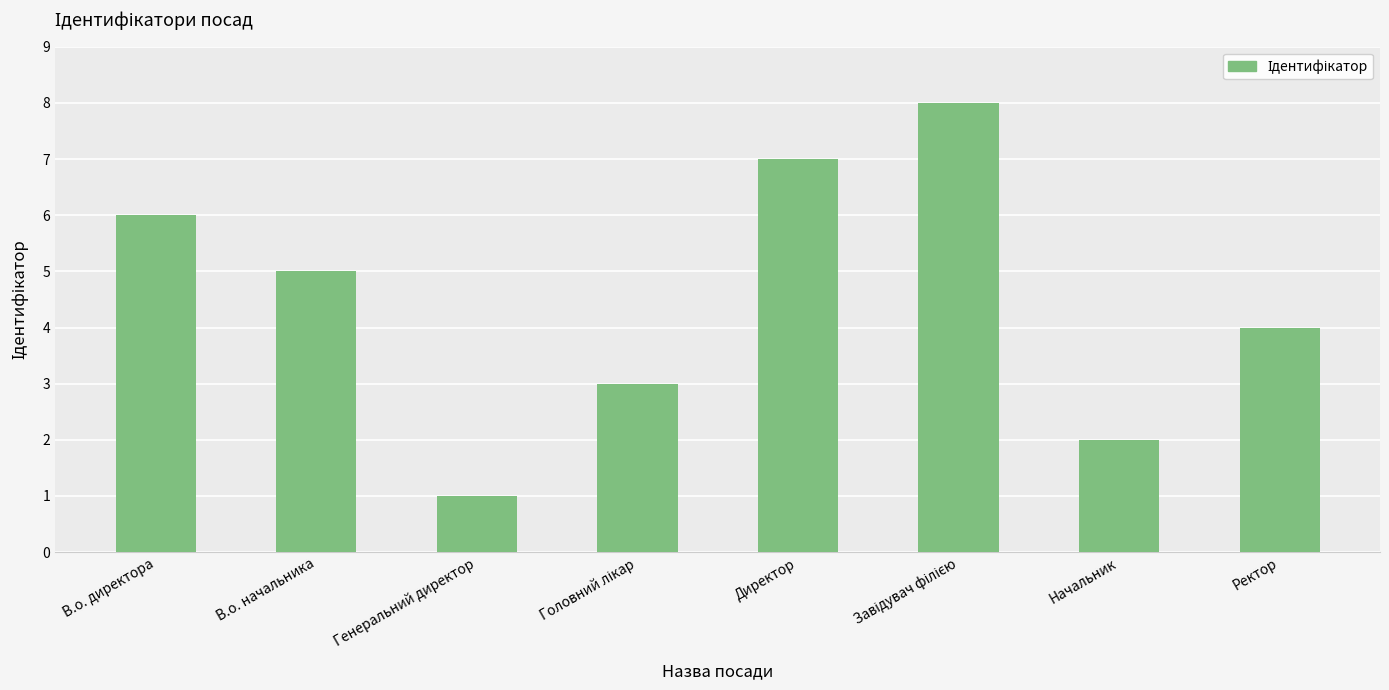

True or false: the data shows 6 at В.о. директора.

True